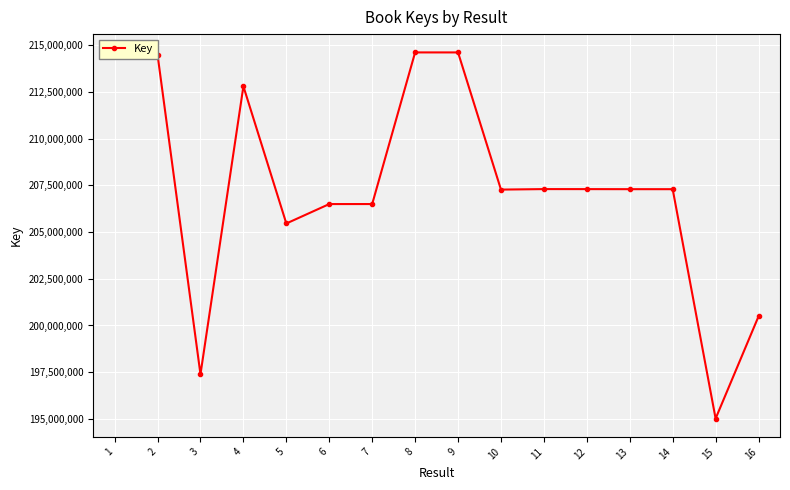

True or false: there are more than 2 points higher than both neighbors.

True